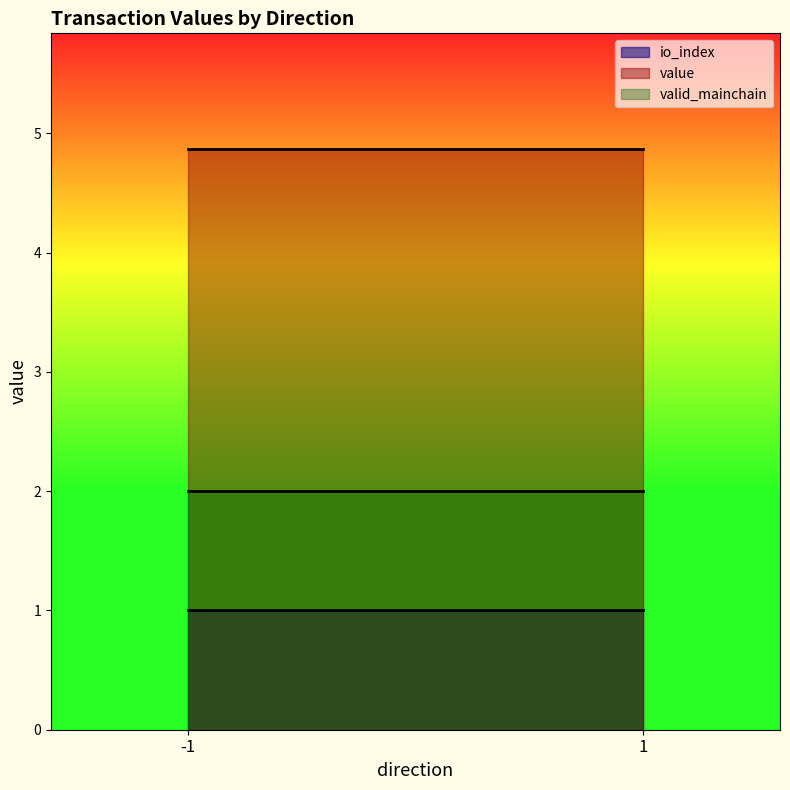

Rank the series by their maximum value, from lowest to highest.

io_index, valid_mainchain, value